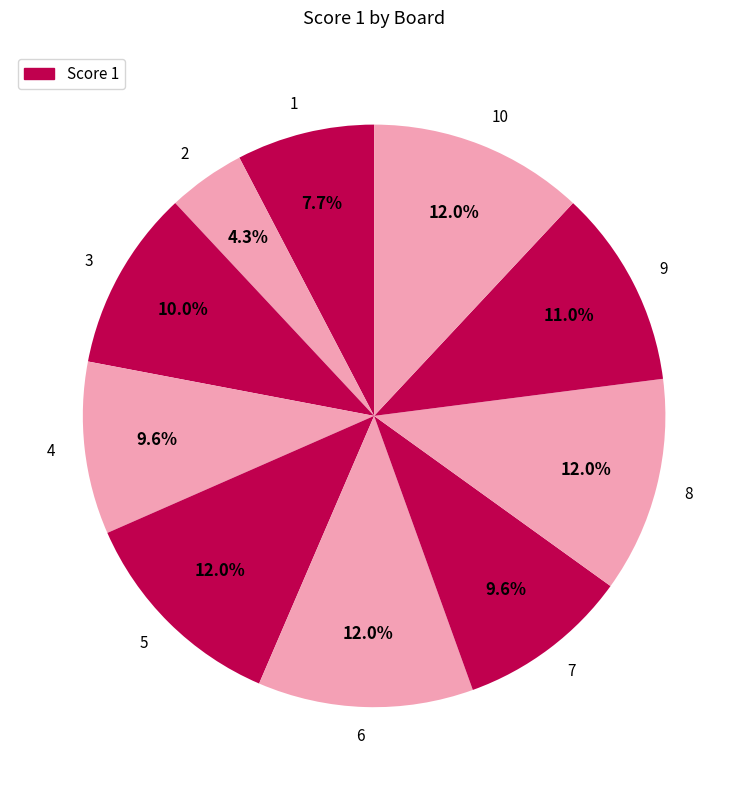

True or false: 5 accounts for 1% of the total.

False